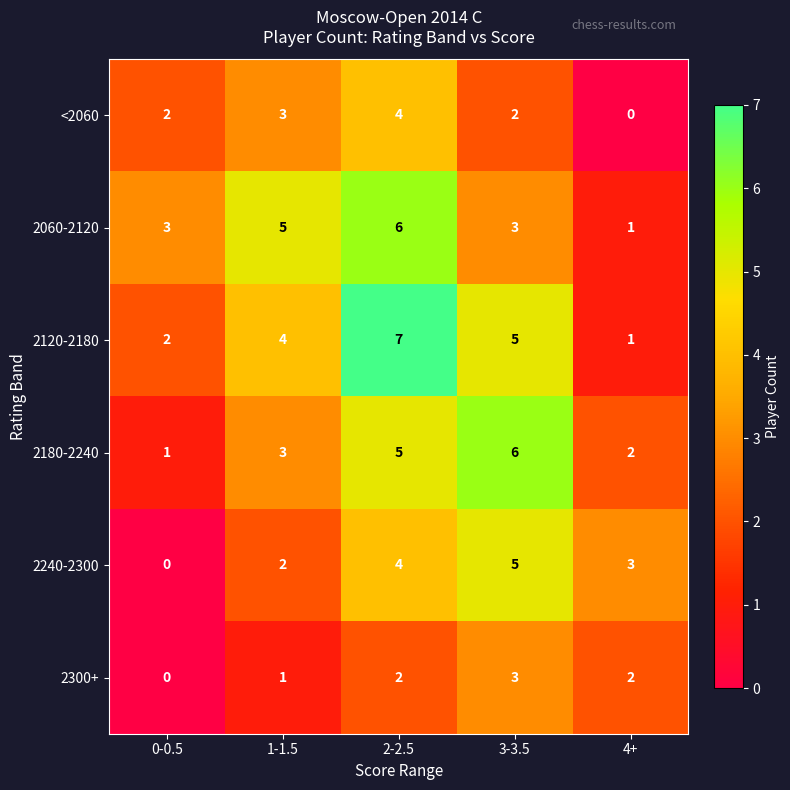

Rank the categories by 2120-2180 value from highest to lowest.

2-2.5, 3-3.5, 1-1.5, 0-0.5, 4+